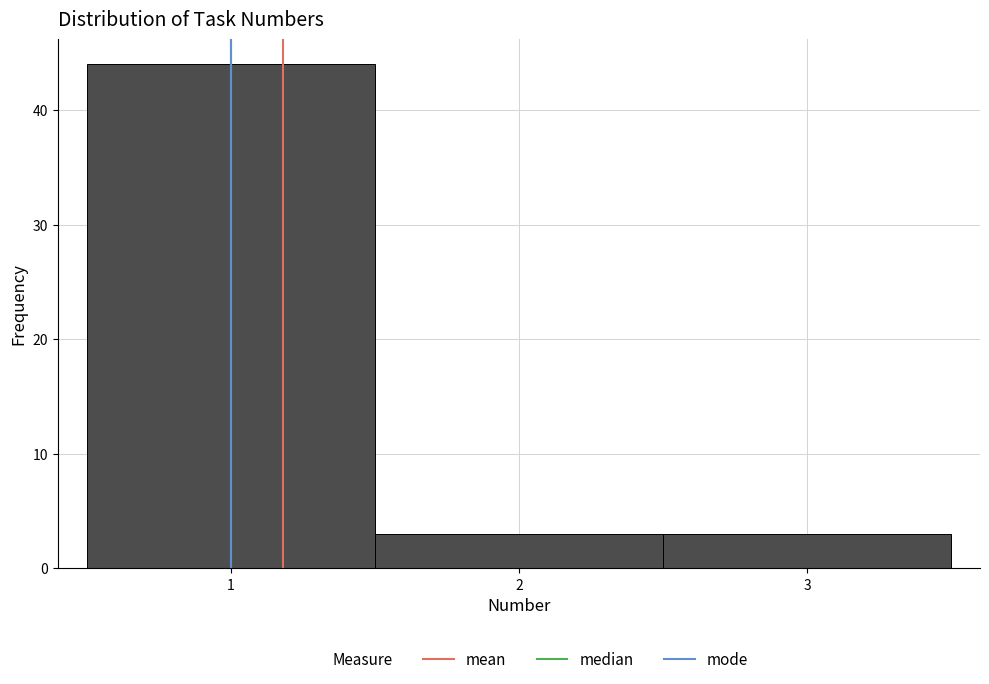

What is the height of the bar covering 1.5 to 2.5 on the x-axis? The values are not printed on the chart, so give them approximately, as read against the axis.

3